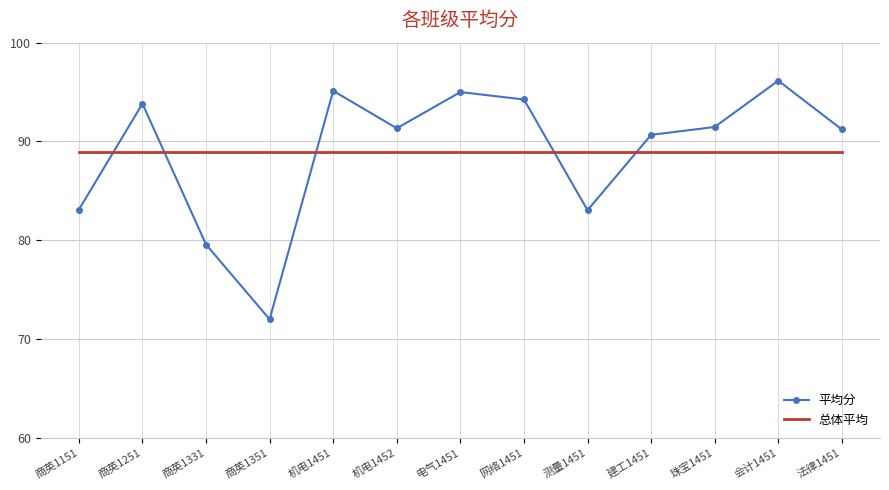

Is the value of 平均分 at 商英1151 greater than the value of 总体平均 at 商英1151?

No